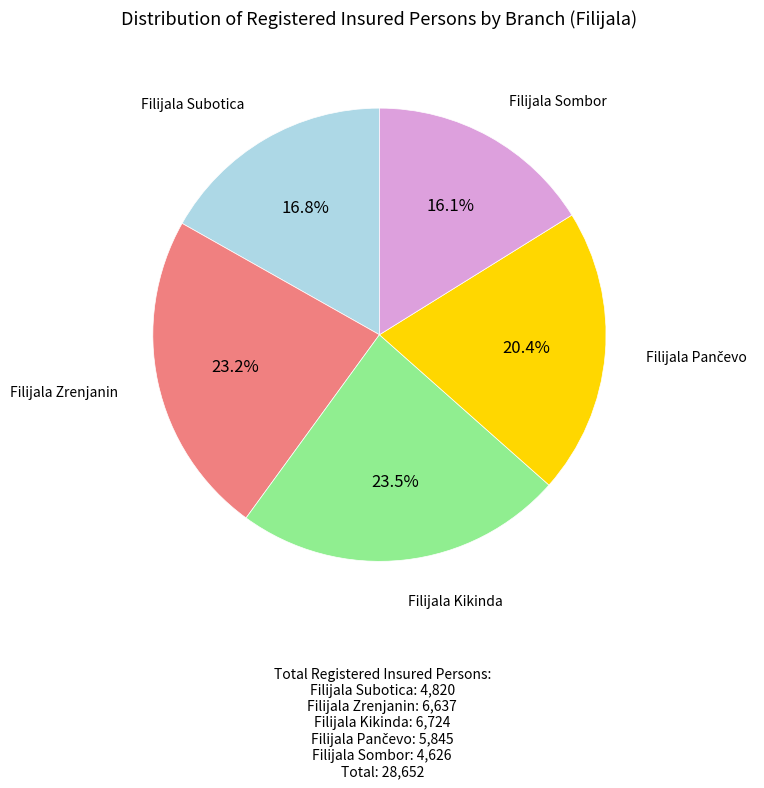

Is there any slice that represents more than half of the pie?

No